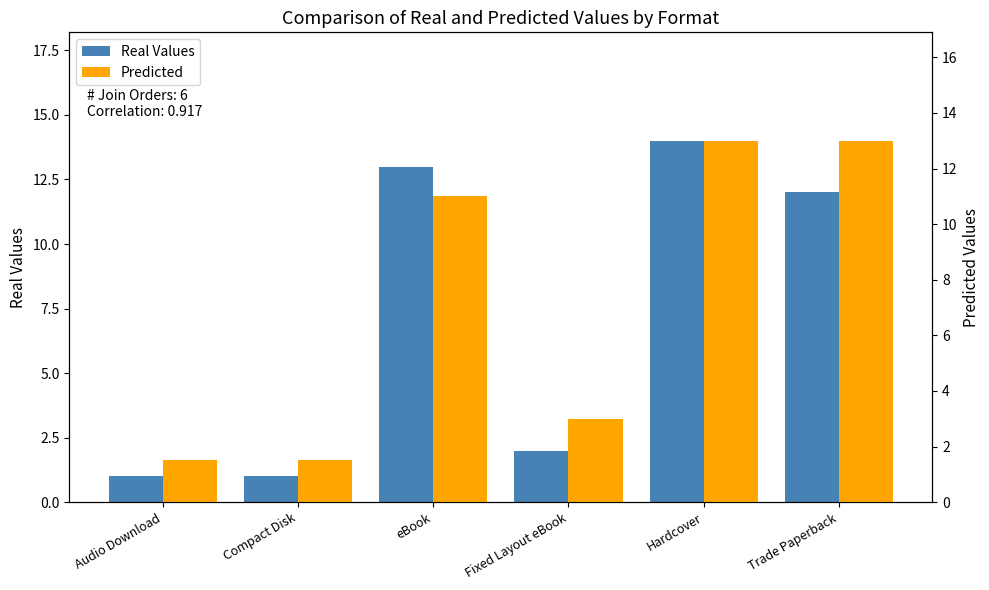

What is the total value across all series at eBook?

24.0